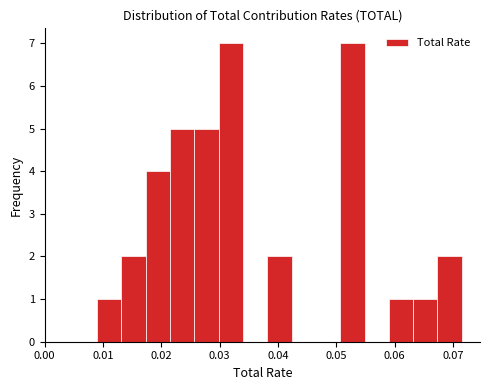

Reading left to right, transcribe this chart: for each bar, give the range it covers on the x-axis and its height. Neither the bar edges nor the heights are printed on the chart, so give them approximately, as read against the axes.

0.009 to 0.013: 1
0.013 to 0.017: 2
0.017 to 0.022: 4
0.022 to 0.026: 5
0.026 to 0.030: 5
0.030 to 0.034: 7
0.034 to 0.038: 0
0.038 to 0.042: 2
0.042 to 0.047: 0
0.047 to 0.051: 0
0.051 to 0.055: 7
0.055 to 0.059: 0
0.059 to 0.063: 1
0.063 to 0.067: 1
0.067 to 0.072: 2